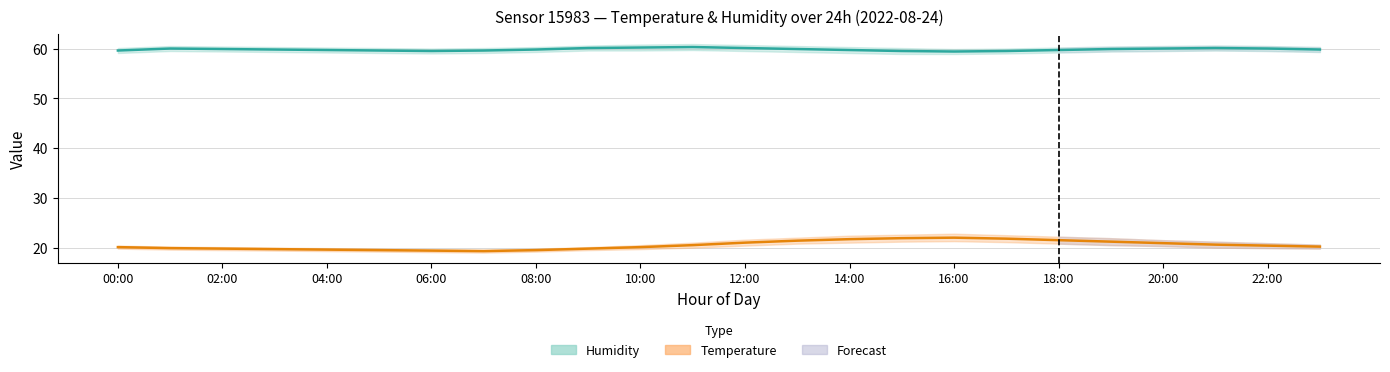

How many lines are shown in the chart?

2